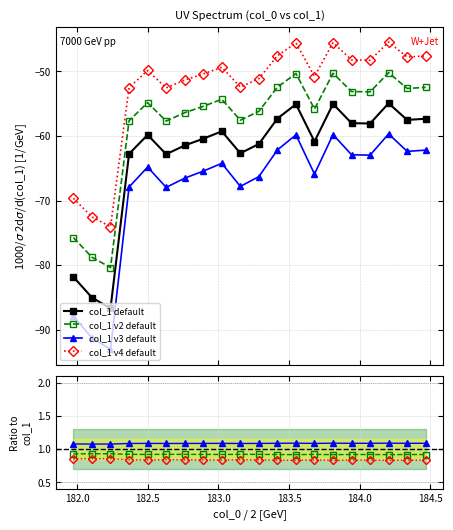

What value does the col_1 v3 default series have at 182.0?

1.1